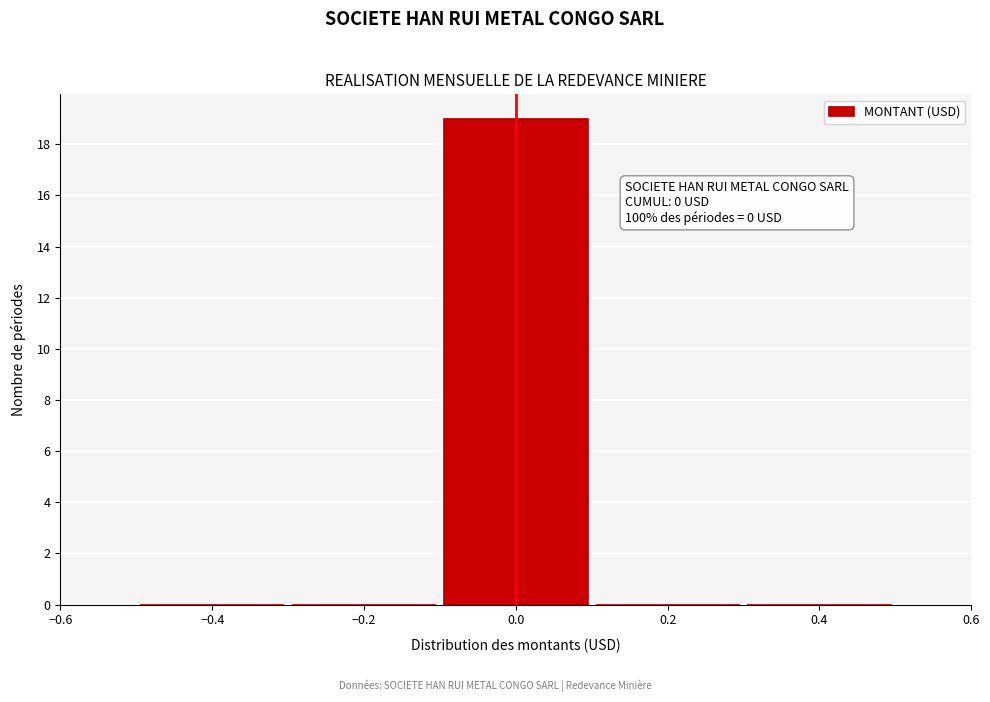

Over which range of the x-axis is the bar tallest?

-0.1 to 0.1